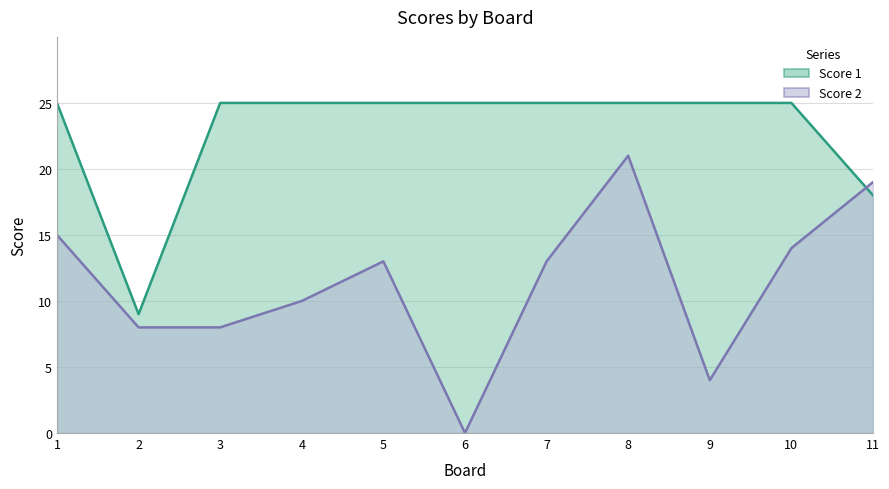

Does the chart display data point markers on the line(s)?

No